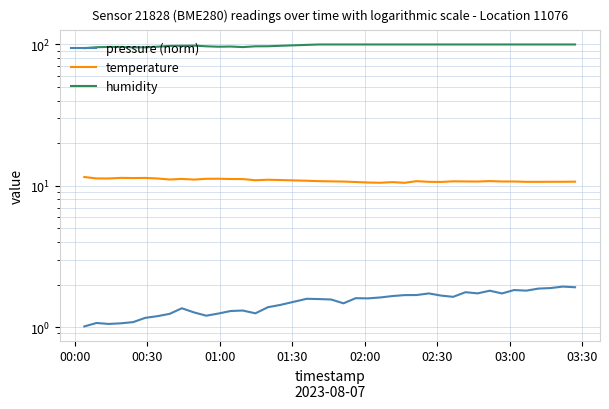

True or false: pressure (norm) and humidity intersect in this chart.

False